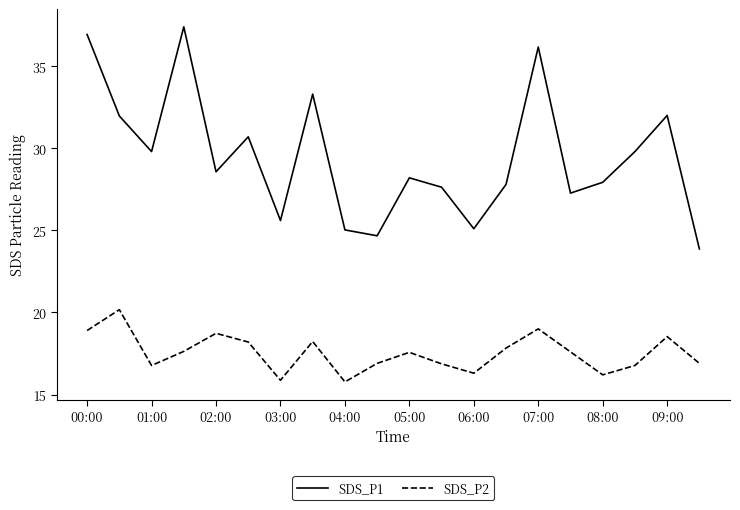

Which series has the largest total across all categories?

SDS_P1